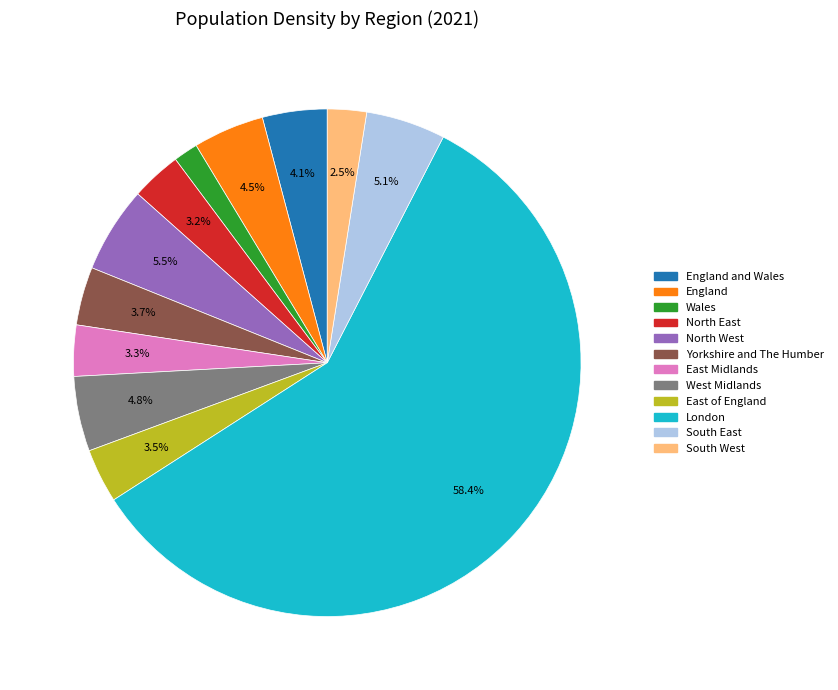

Approximately how many times larger is the value at England compared to East of England?

1.3